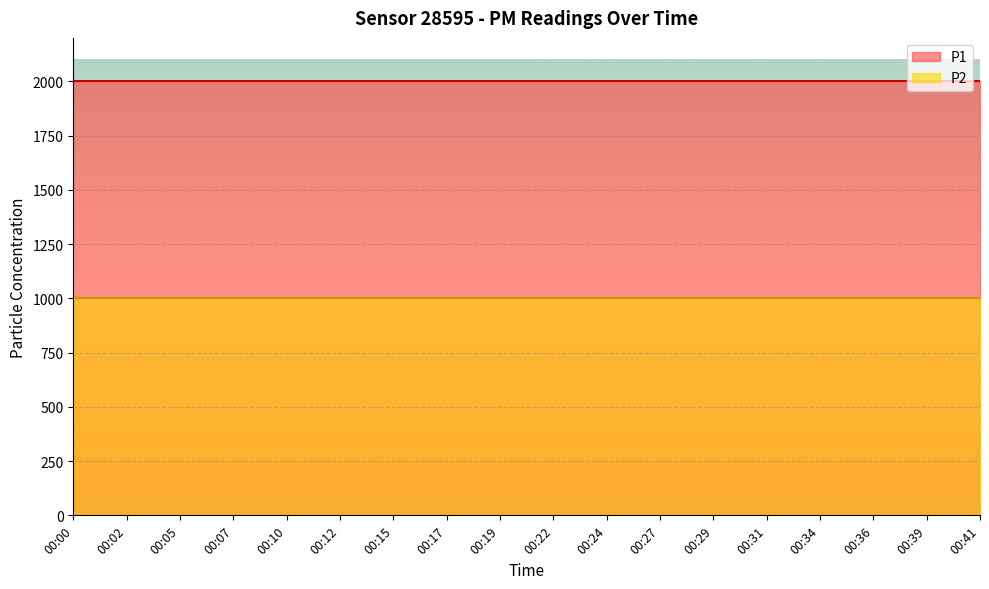

What is the average value of the P2 series?

999.9